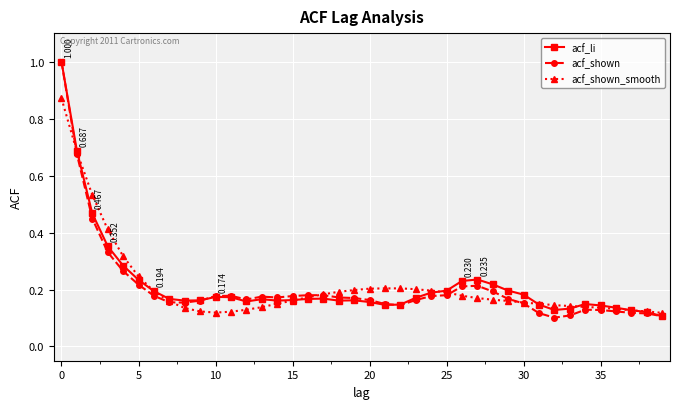

True or false: acf_shown has more than 1 points higher than both neighbors.

True